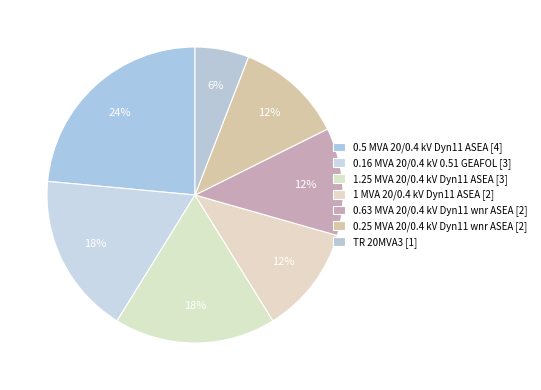

To the nearest percent, what is the average slice percentage?

14%